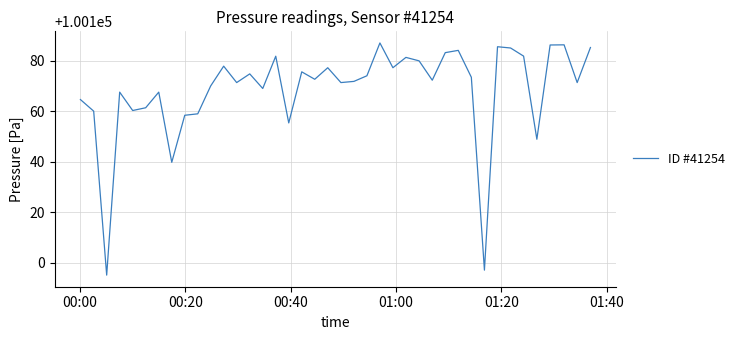

What is the minimum value shown in the chart?

100095.1